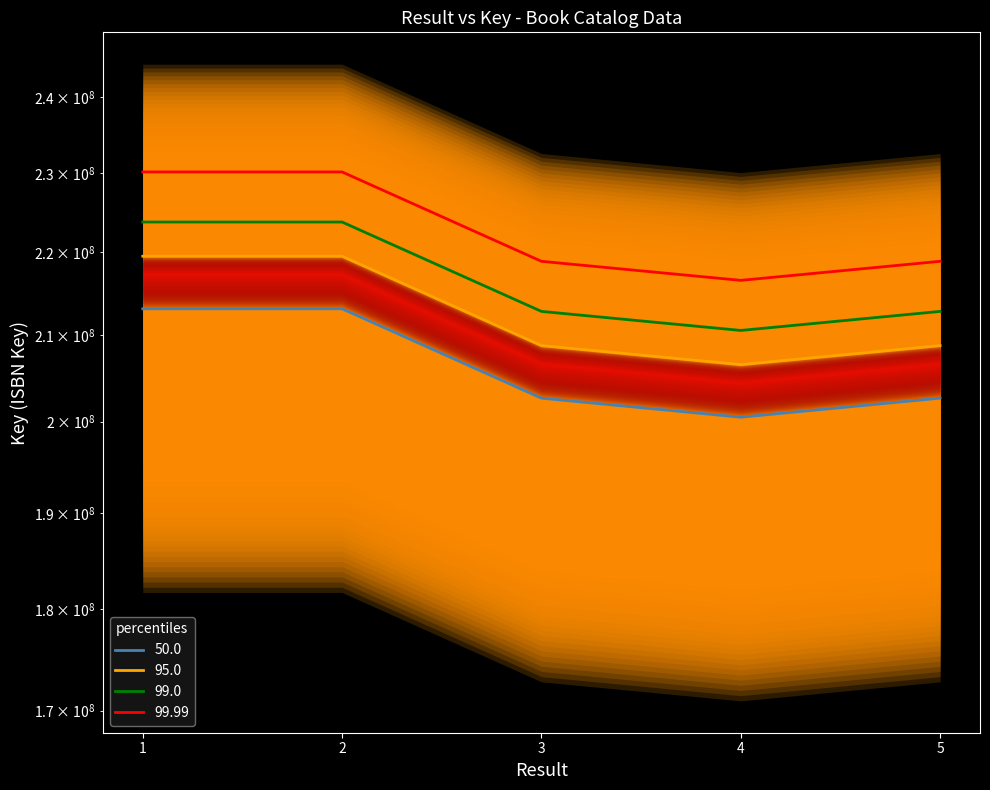

The 95.0 series shows 74909609.7 at 2. True or false?

False